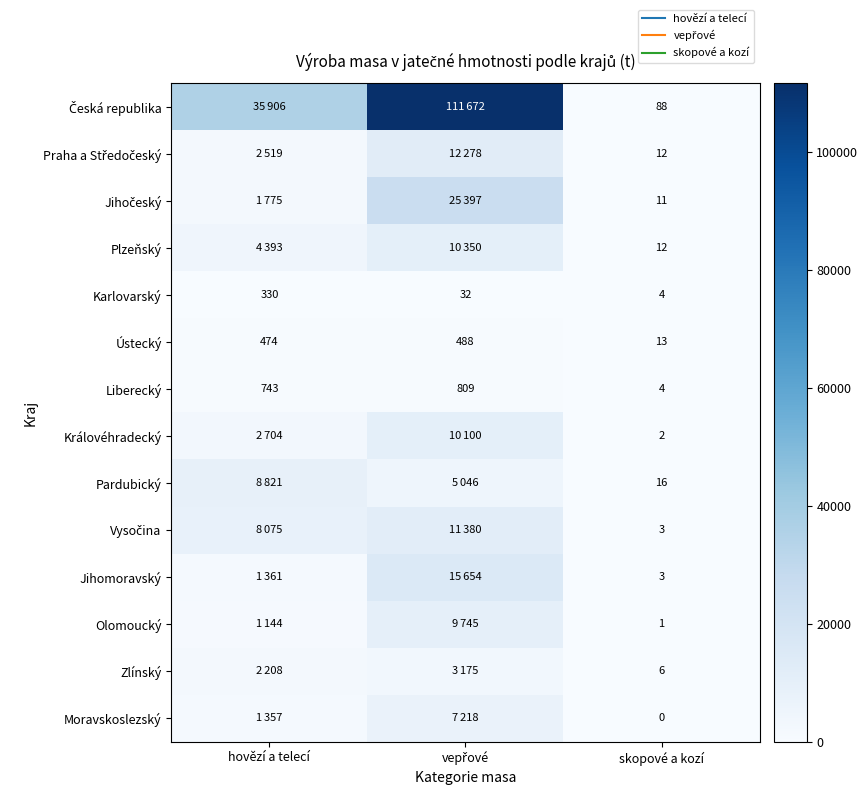

Where is Jihočeský nearest to the value 12704?

hovězí a telecí